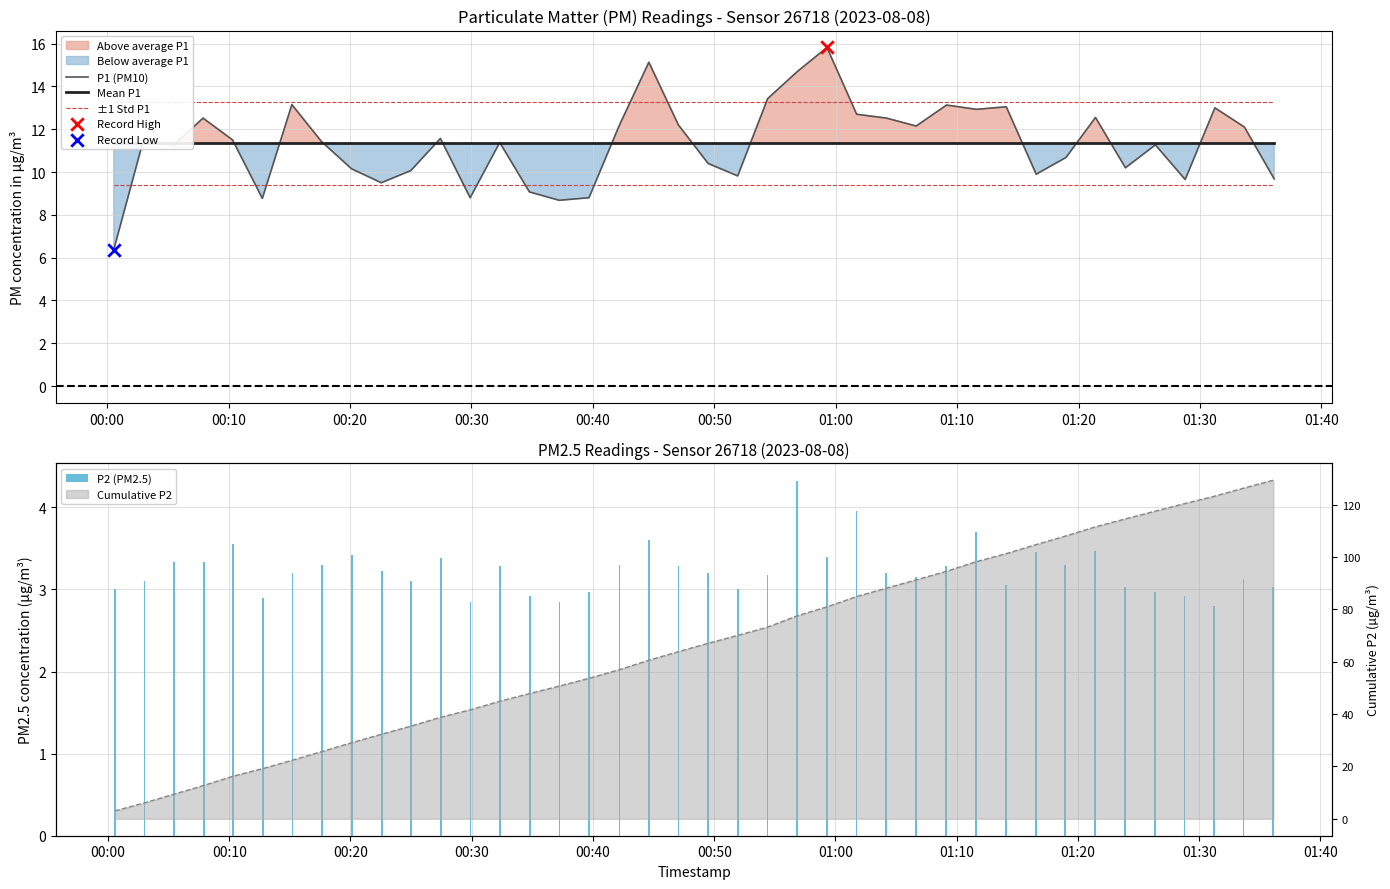

At how many categories does at least one series exceed 8?

40